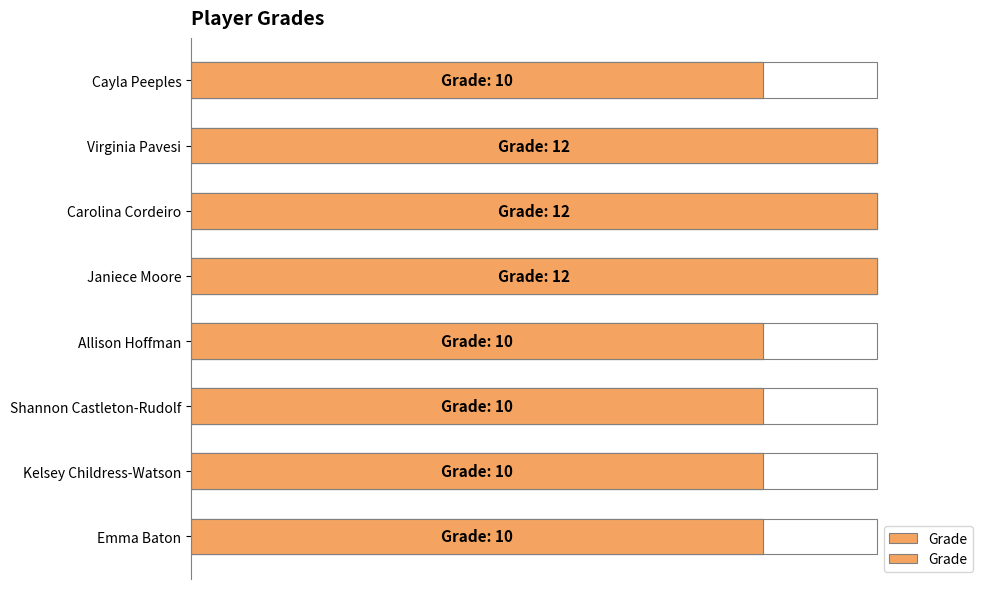

What is the greatest value displayed?

12